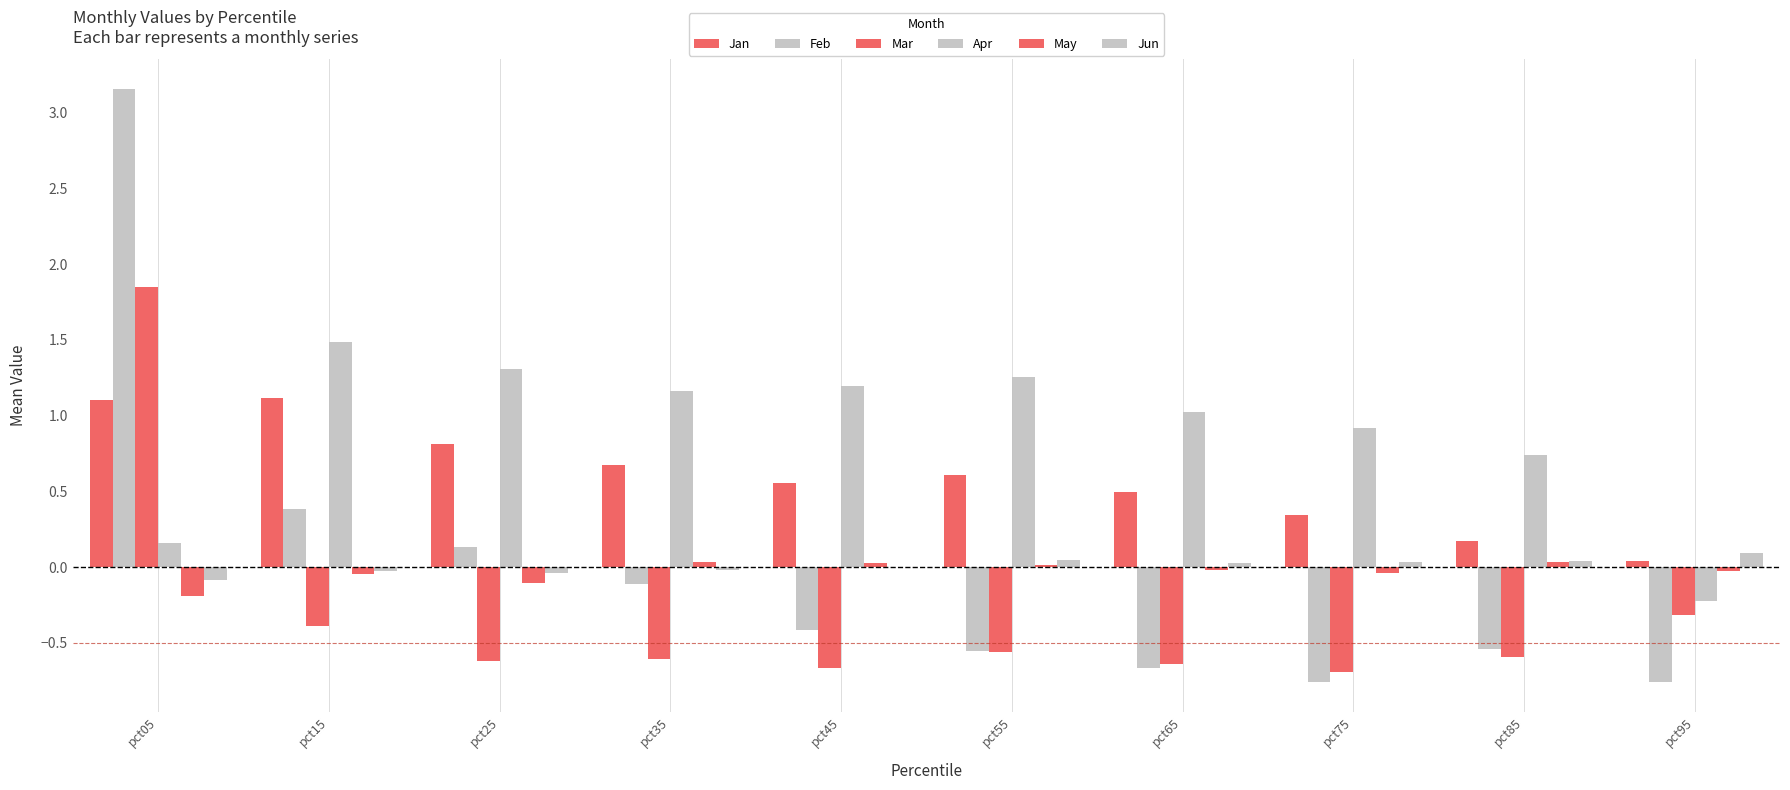

What is the smallest value displayed?

-0.8